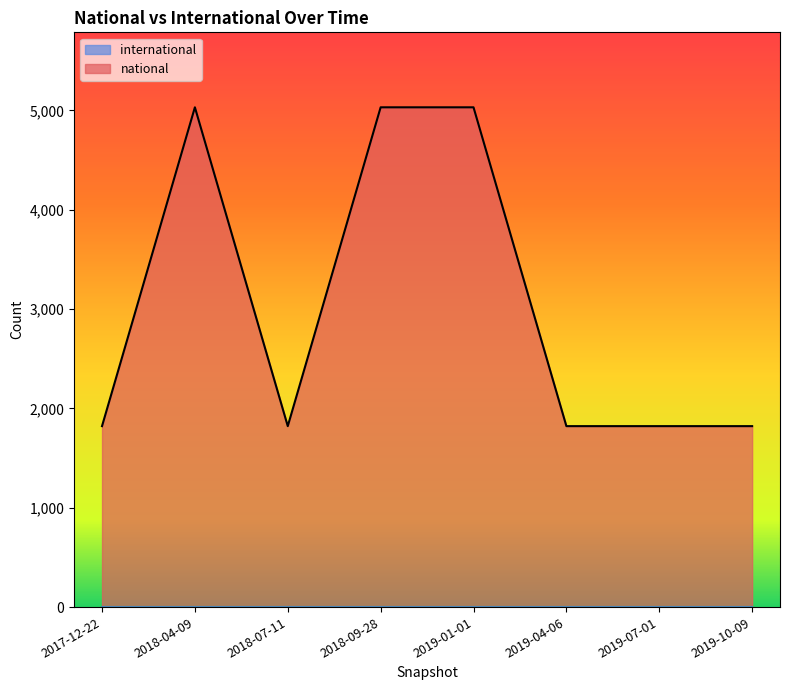

Reading left to right, transcribe all the data shown in this chart.

2017-12-22=1822	2018-04-09=5031	2018-07-11=1822	2018-09-28=5031	2019-01-01=5031	2019-04-06=1822	2019-07-01=1822	2019-10-09=1822